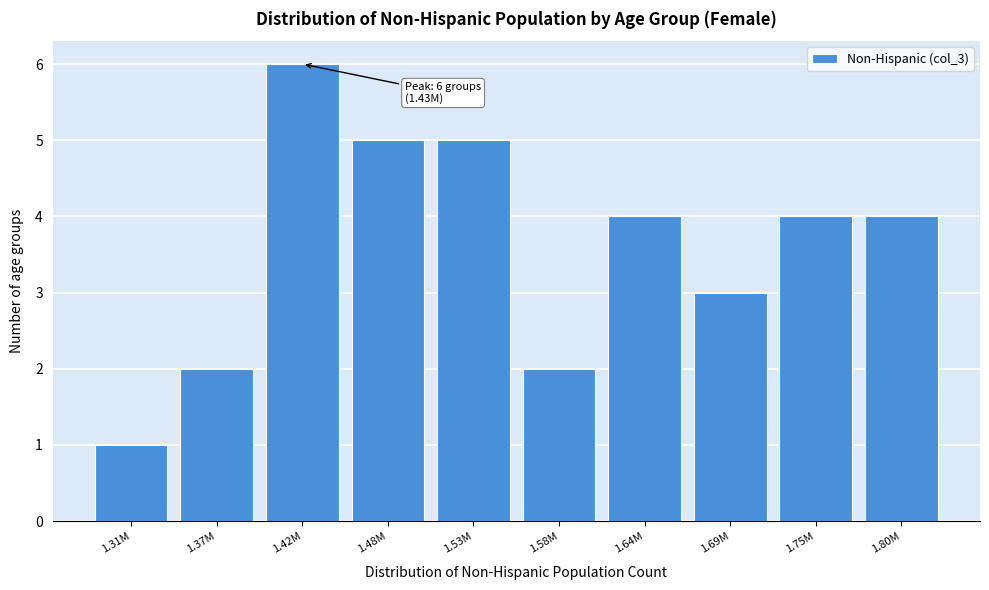

Reading left to right, what are all the values shown in this chart?

1.31M=1	1.37M=2	1.42M=6	1.48M=5	1.53M=5	1.58M=2	1.64M=4	1.69M=3	1.75M=4	1.80M=4